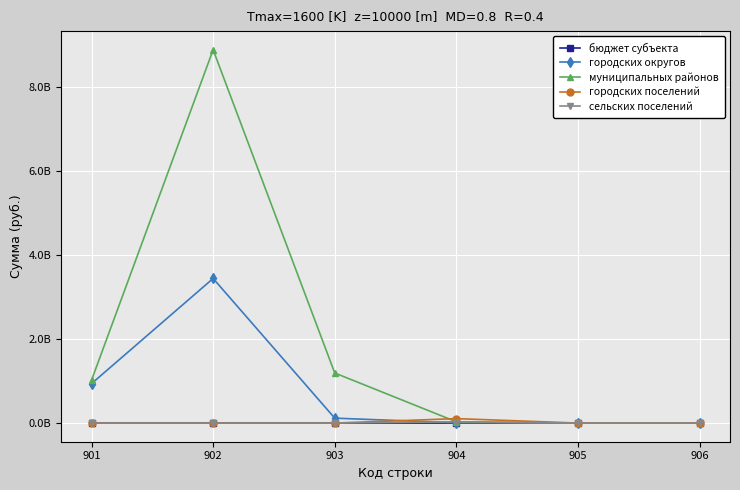

What are all the series names shown in the legend?

бюджет субъекта, городских округов, муниципальных районов, городских поселений, сельских поселений